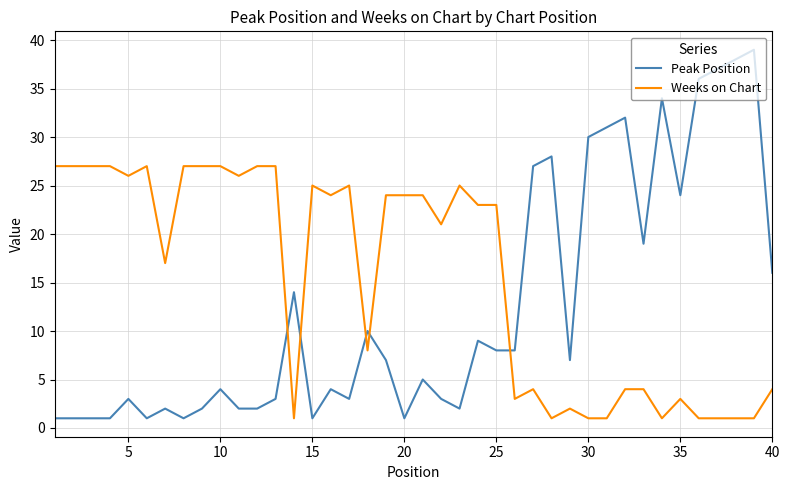

What is the difference between the maximum and minimum values in the Weeks on Chart series?

26